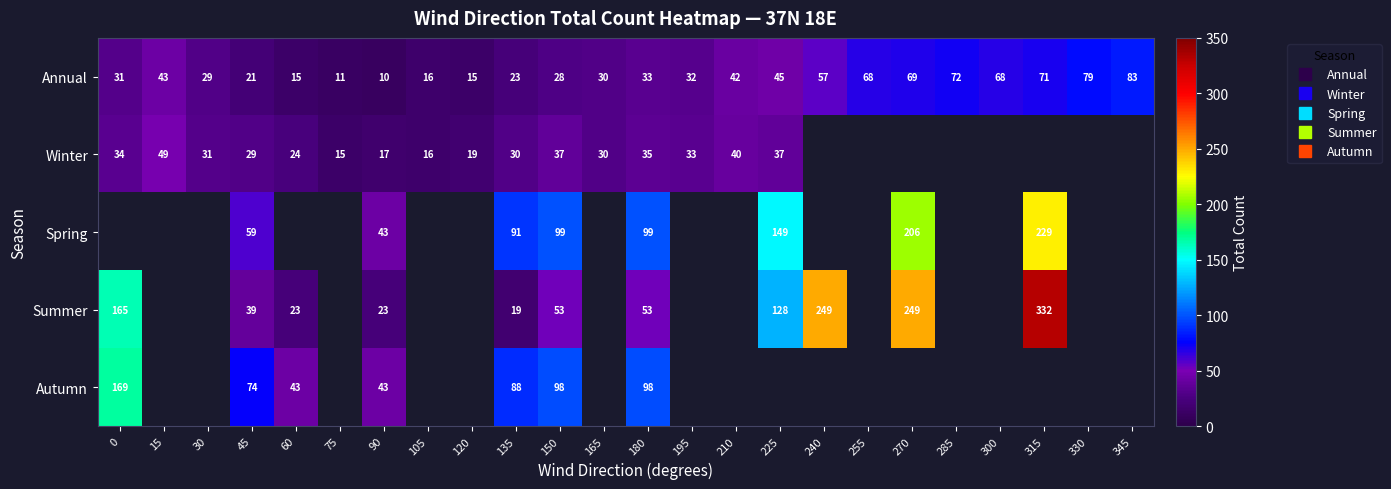

Which series changed the most between 135 and 195?

Annual